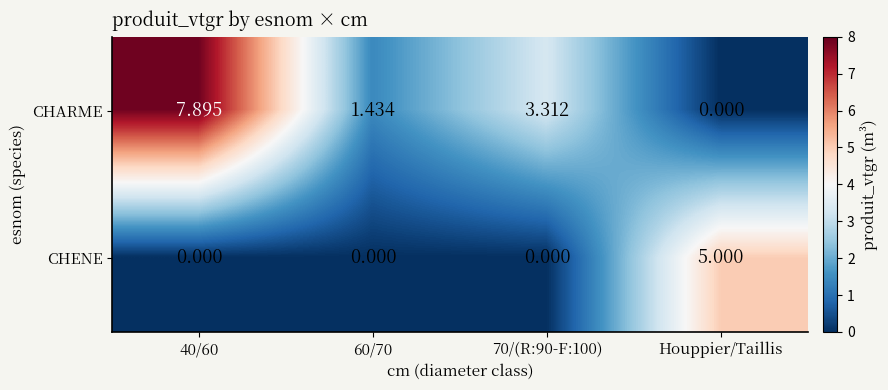

At which label does CHENE reach its peak?

Houppier/Taillis